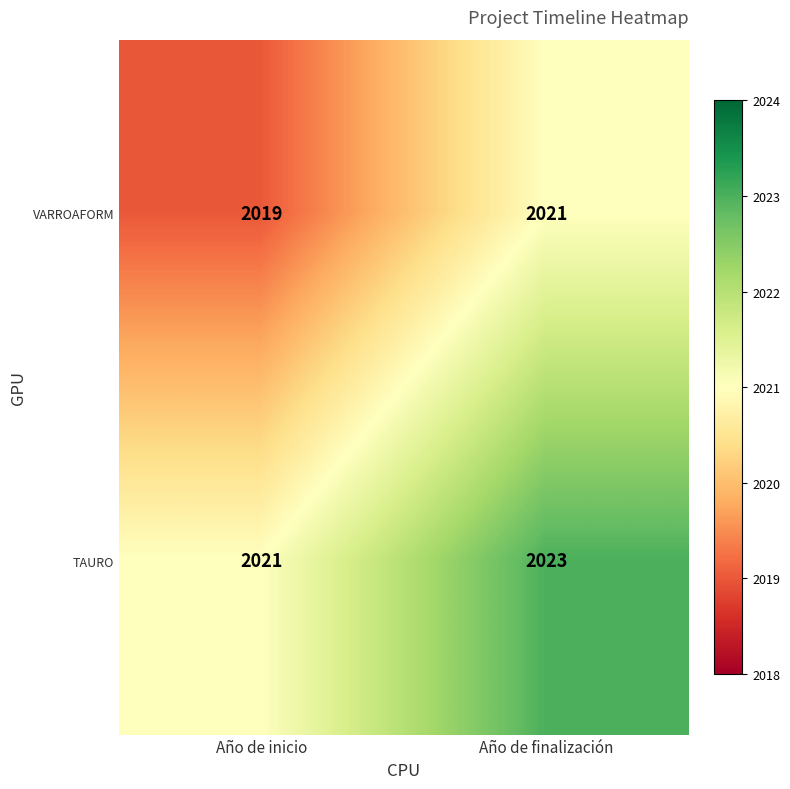

Is it true that VARROAFORM equals 635 at Año de inicio?

False